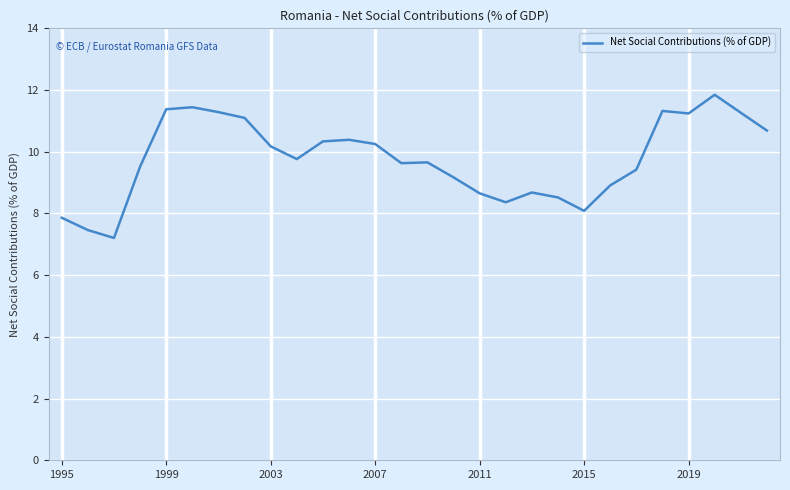

What is the greatest value displayed?

11.8